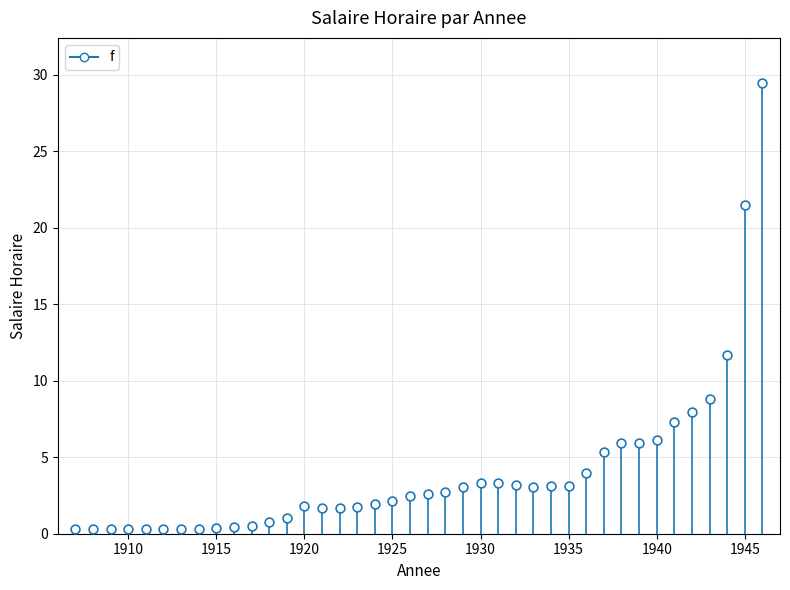

What Y value in the scatter plot is closest to 14?

11.7